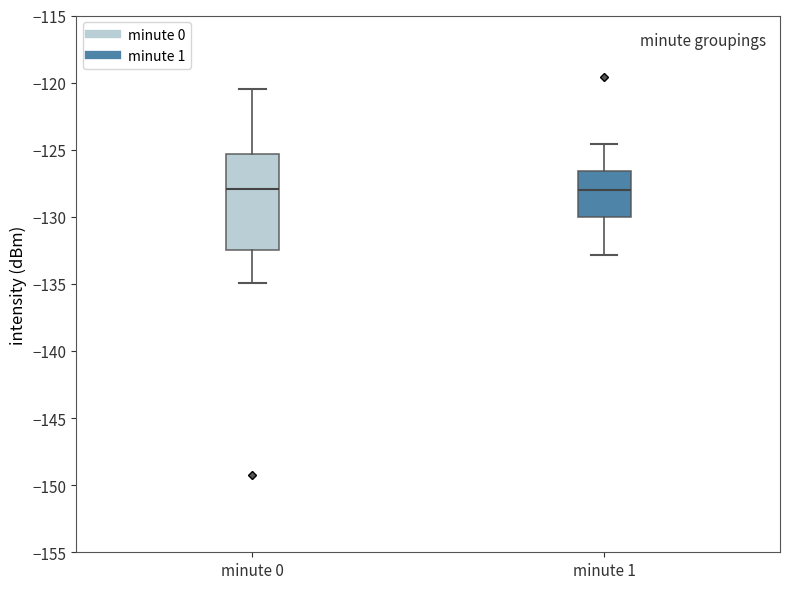

Reading left to right, read every box against the y-axis: the position of its median line, the range the box covers, and the ends of its whiskers. The values are not printed on the chart, so give them approximately, as read against the axis.

minute 0: median -128.0, box -132.5 to -125.5, whiskers -135.0 to -120.5
minute 1: median -128.0, box -130.0 to -126.5, whiskers -133.0 to -124.5